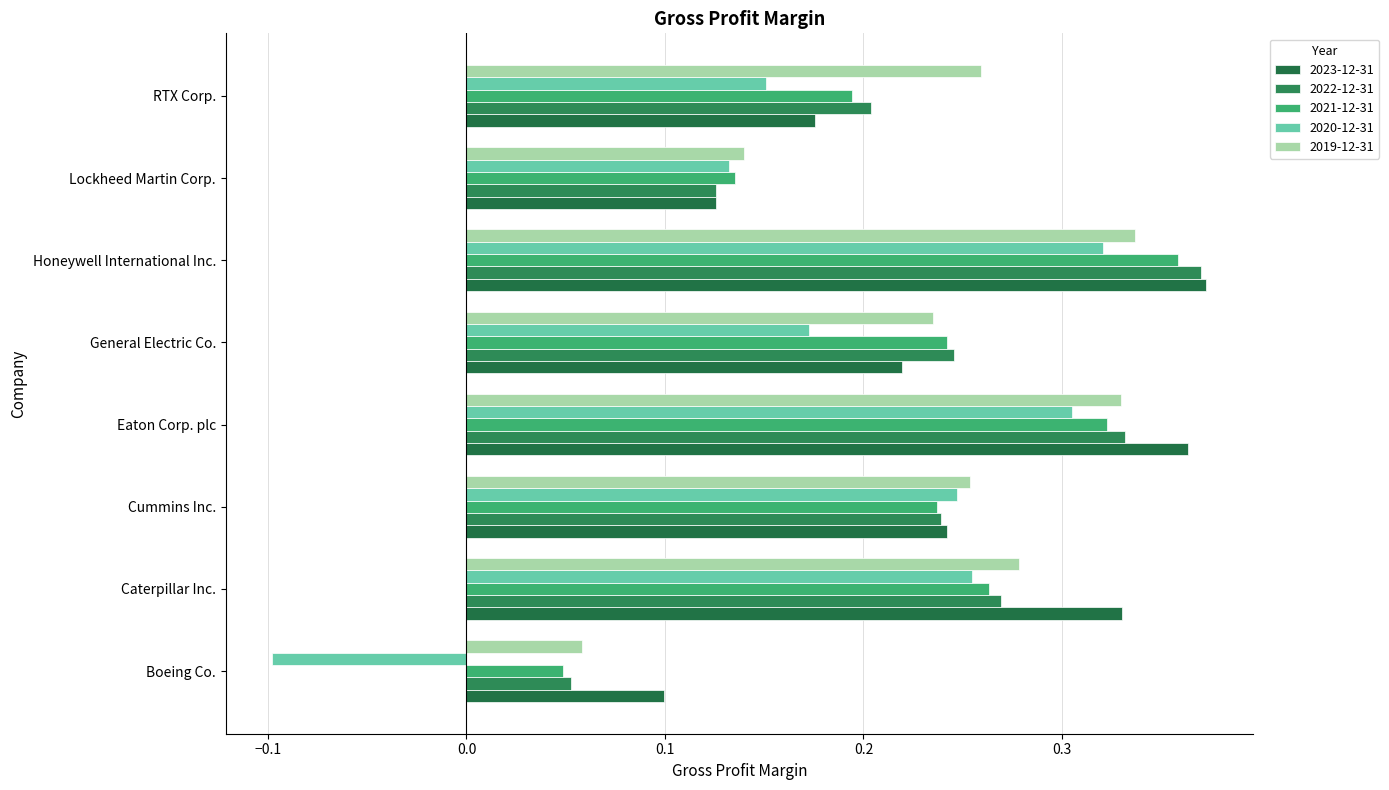

Which has a higher value, RTX Corp. or Honeywell International Inc.?

Honeywell International Inc.